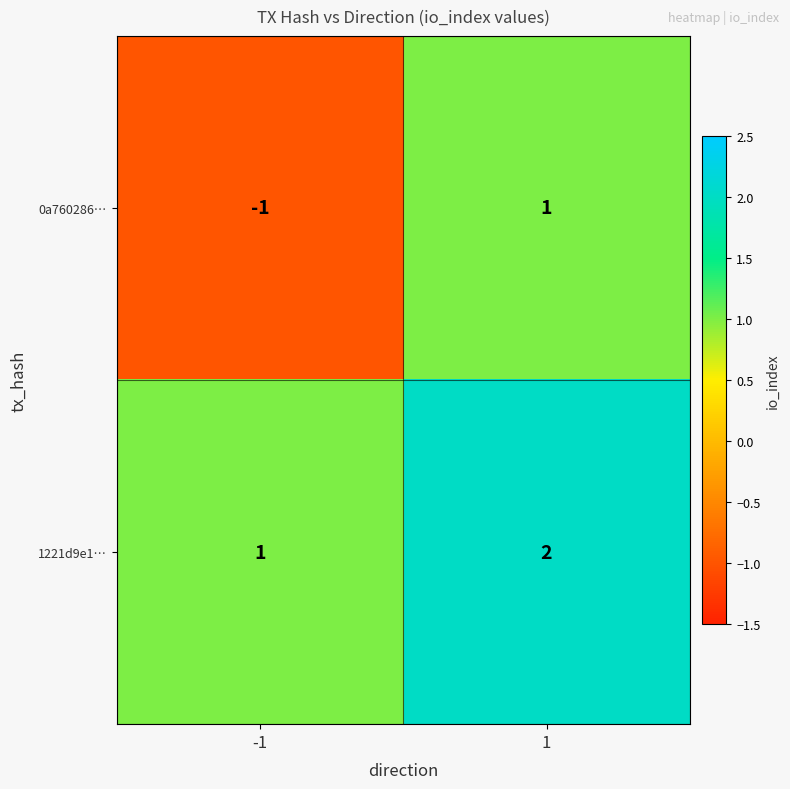

The 1221d9e1… series shows 1 at -1. True or false?

True